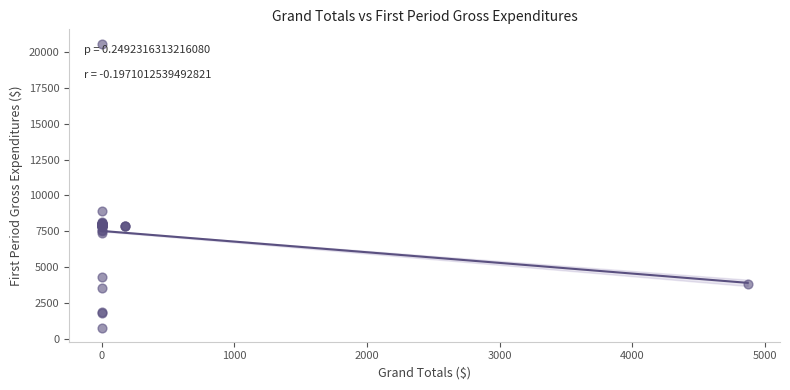

What Y value in the scatter plot is closest to 10690?

8929.4